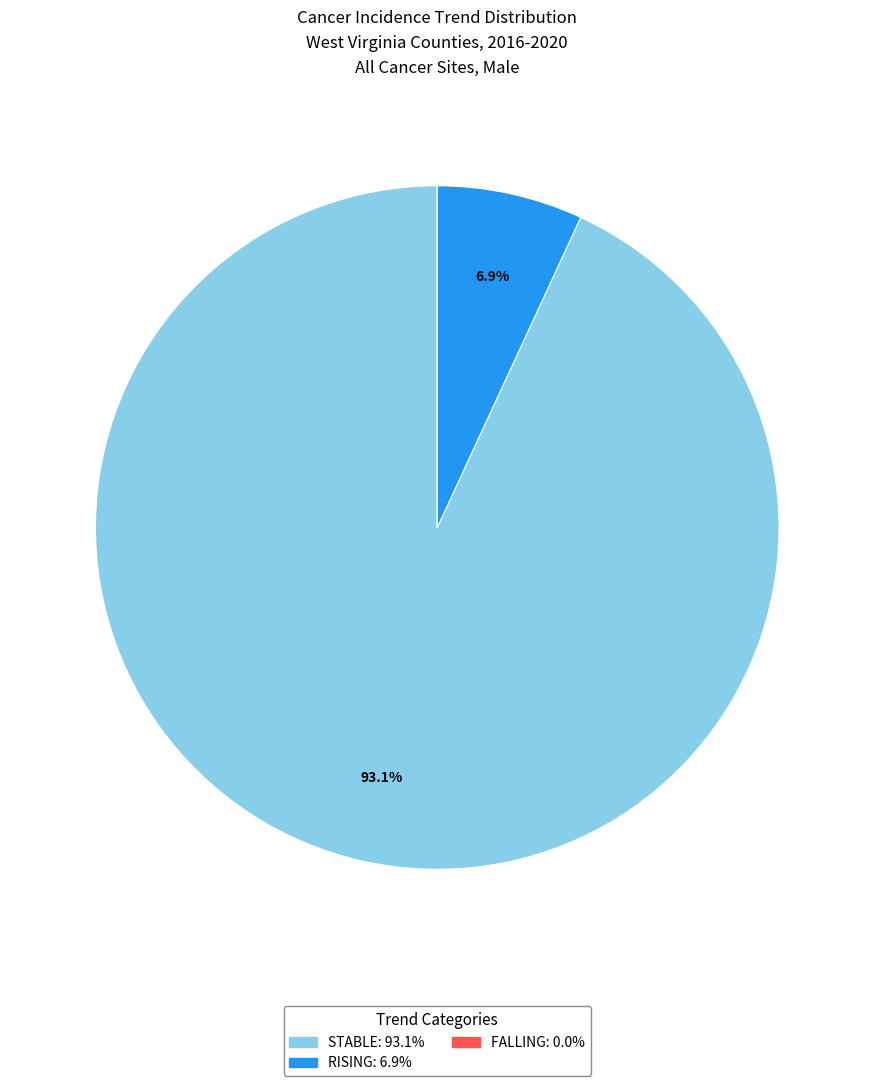

Is there any slice that represents more than half of the pie?

Yes